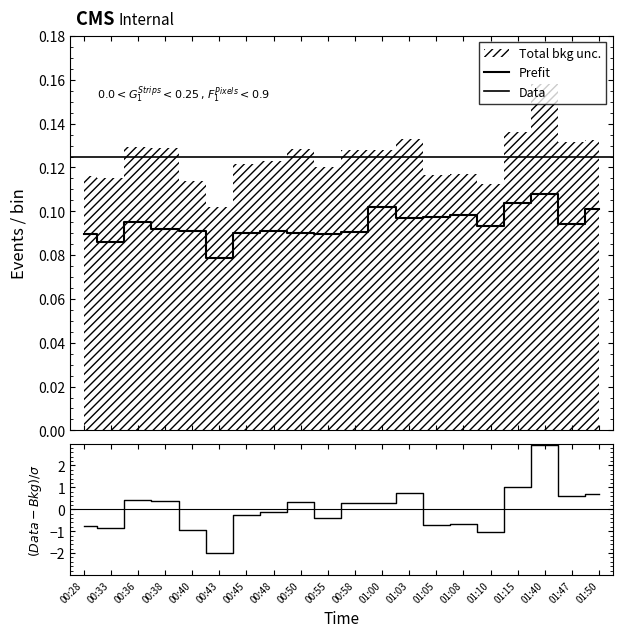

How many categories are shown in the chart?

20